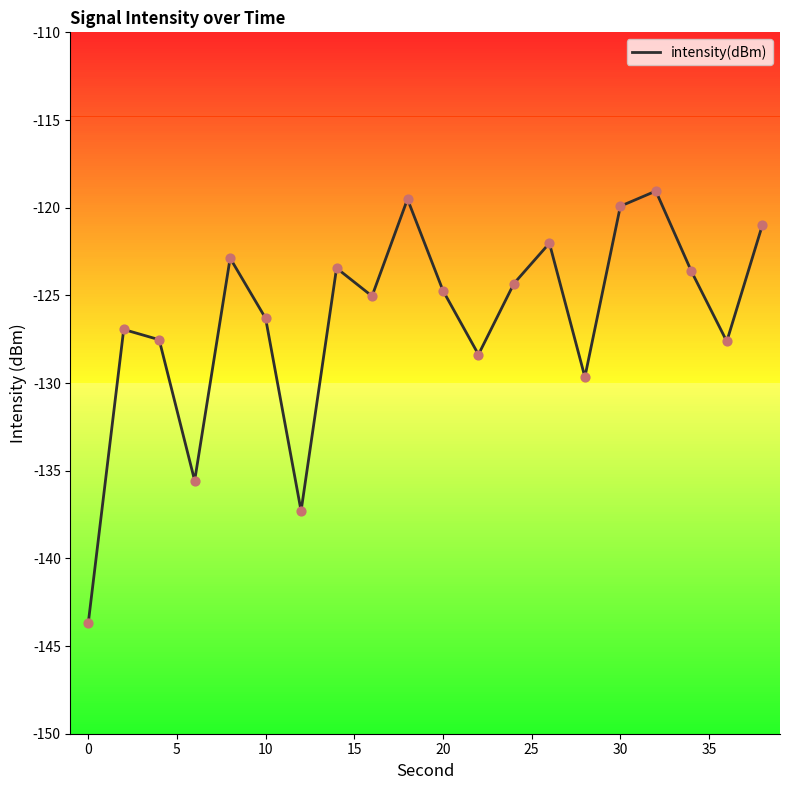

What is the smallest value displayed?

-143.7